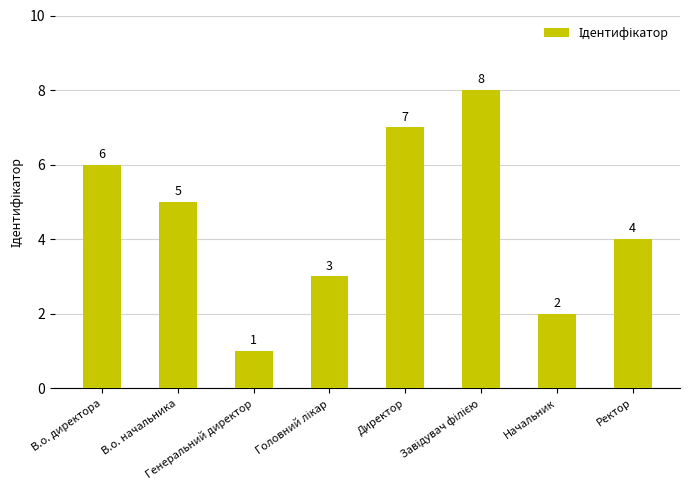

What is the label of the 1st bar from the right?

Ректор